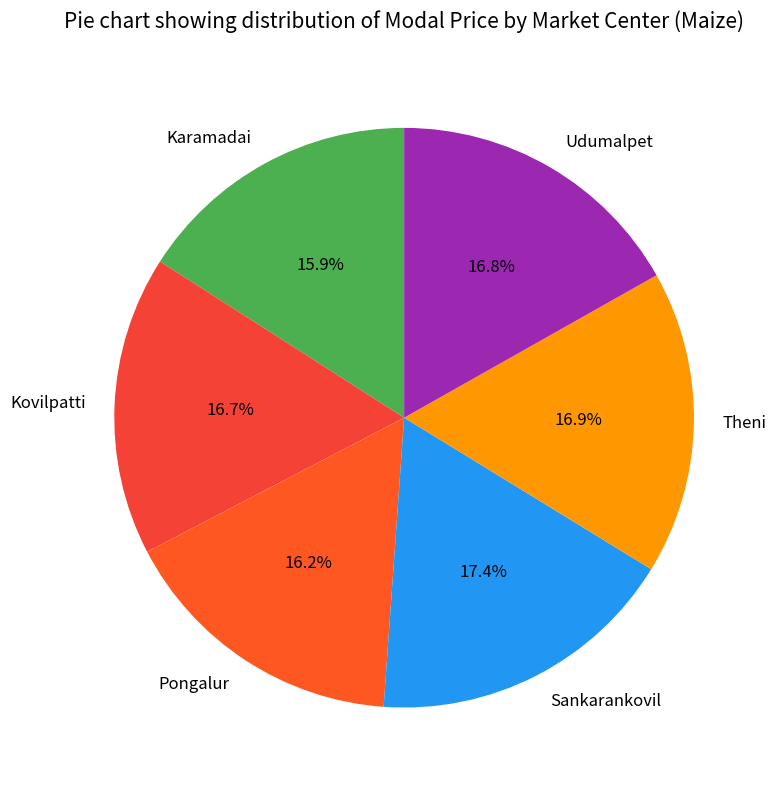

Is the sum of Karamadai and Sankarankovil greater than half?

No